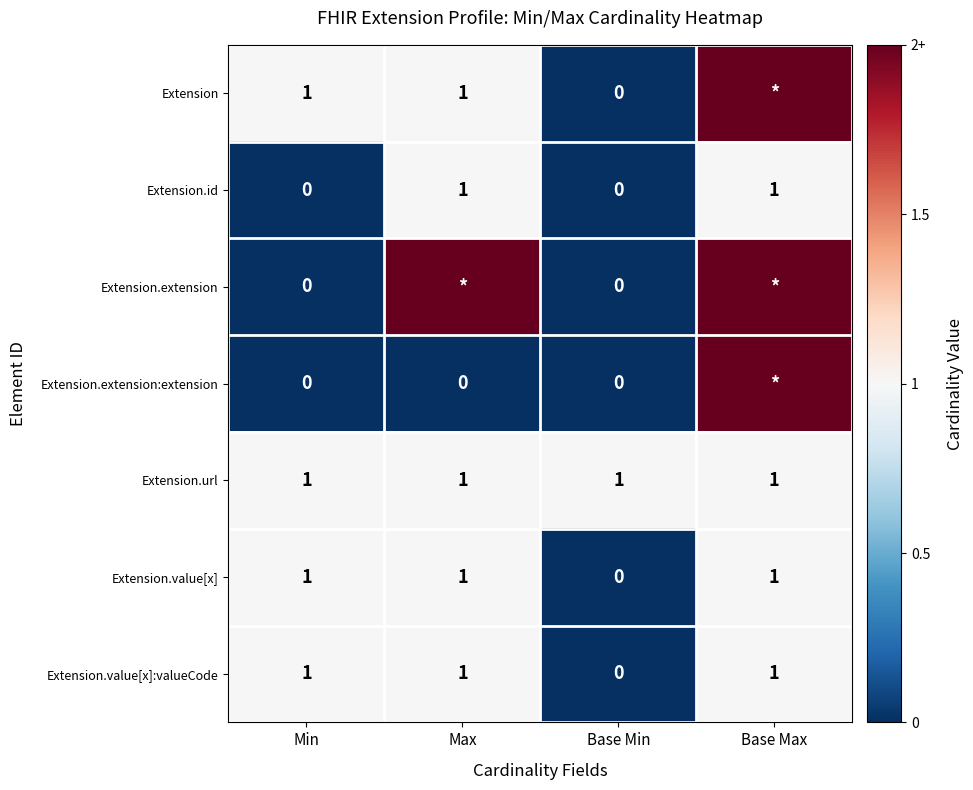

What is the spread (max minus min) of values at Base Max?

1